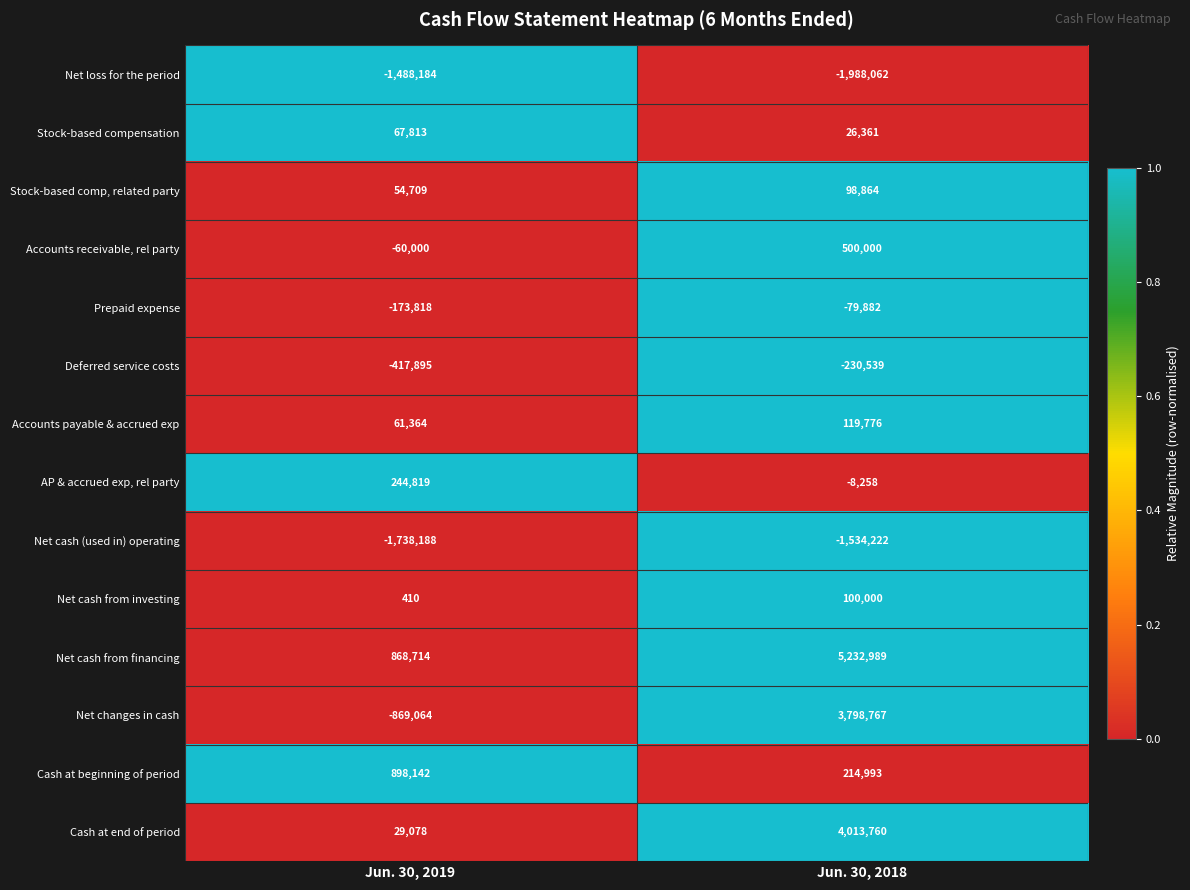

Reading left to right, transcribe all the data shown in this chart.

Net loss for the period: Jun. 30, 2019=-1488184	Jun. 30, 2018=-1988062
Stock-based compensation: Jun. 30, 2019=67813	Jun. 30, 2018=26361
Stock-based comp, related party: Jun. 30, 2019=54709	Jun. 30, 2018=98864
Accounts receivable, rel party: Jun. 30, 2019=-60000	Jun. 30, 2018=500000
Prepaid expense: Jun. 30, 2019=-173818	Jun. 30, 2018=-79882
Deferred service costs: Jun. 30, 2019=-417895	Jun. 30, 2018=-230539
Accounts payable & accrued exp: Jun. 30, 2019=61364	Jun. 30, 2018=119776
AP & accrued exp, rel party: Jun. 30, 2019=244819	Jun. 30, 2018=-8258
Net cash (used in) operating: Jun. 30, 2019=-1738188	Jun. 30, 2018=-1534222
Net cash from investing: Jun. 30, 2019=410	Jun. 30, 2018=100000
Net cash from financing: Jun. 30, 2019=868714	Jun. 30, 2018=5232989
Net changes in cash: Jun. 30, 2019=-869064	Jun. 30, 2018=3798767
Cash at beginning of period: Jun. 30, 2019=898142	Jun. 30, 2018=214993
Cash at end of period: Jun. 30, 2019=29078	Jun. 30, 2018=4013760